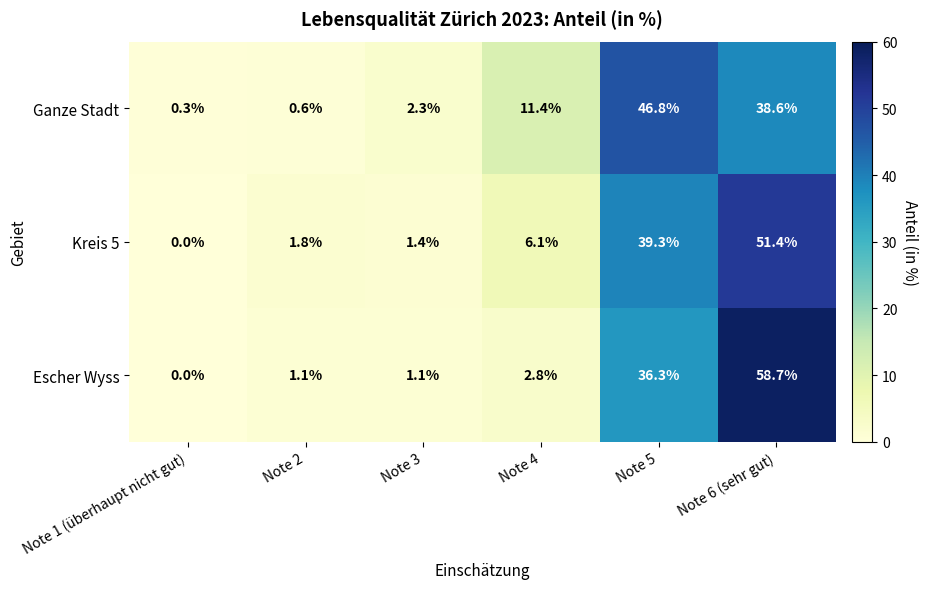

Is it true that Ganze Stadt equals 0.9 at Note 2?

False